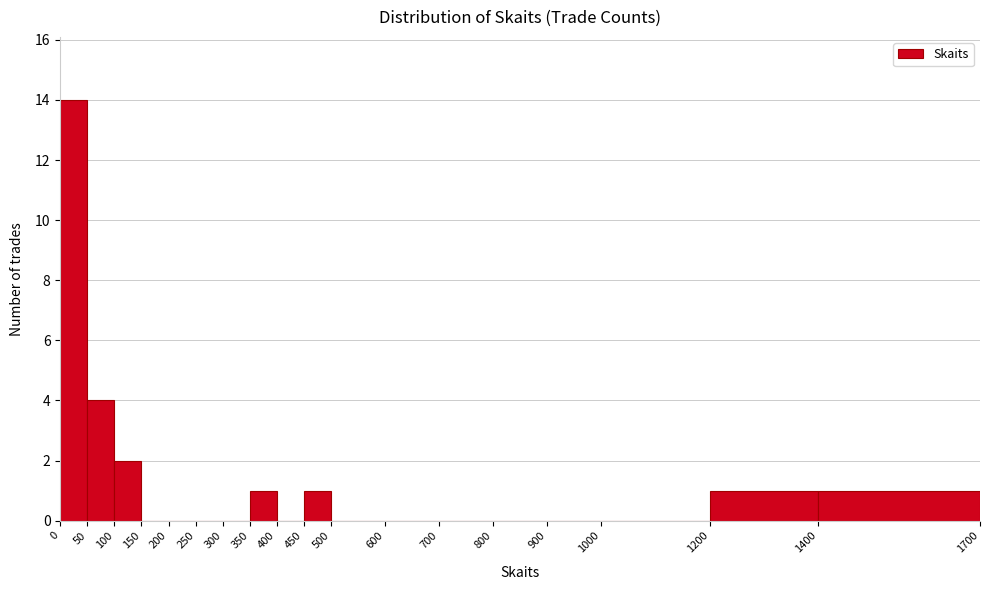

Reading left to right, transcribe this chart: for each bar, give the range it covers on the x-axis and its height. The values are not printed on the chart, so give them approximately, as read against the axis.

0 to 50: 14
50 to 100: 4
100 to 150: 2
150 to 200: 0
200 to 250: 0
250 to 300: 0
300 to 350: 0
350 to 400: 1
400 to 450: 0
450 to 500: 1
500 to 600: 0
600 to 700: 0
700 to 800: 0
800 to 900: 0
900 to 1000: 0
1000 to 1200: 0
1200 to 1400: 1
1400 to 1700: 1